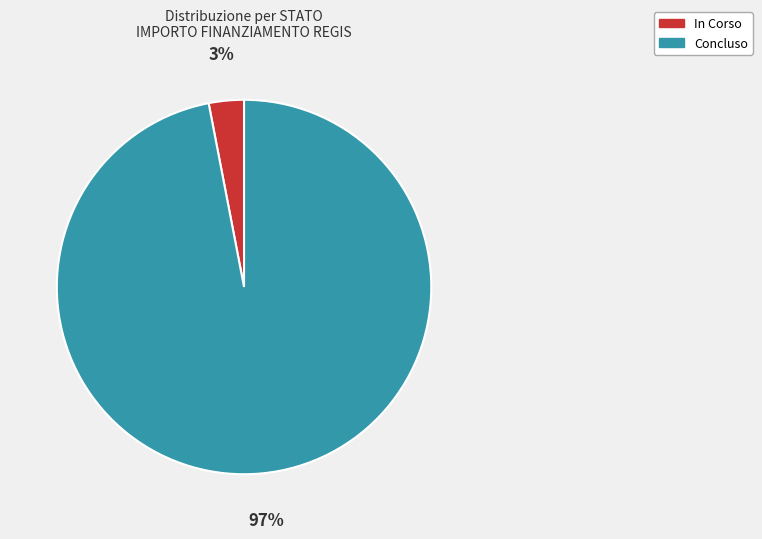

What is the smallest slice in the pie chart?

In Corso